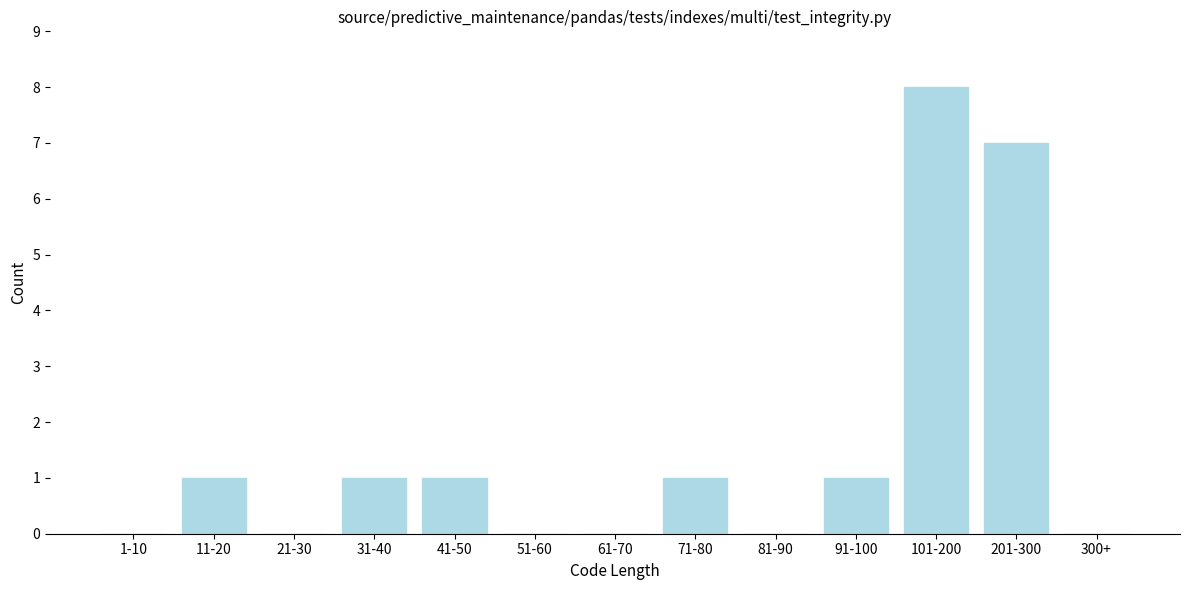

Reading right to left, what are all the values shown in this chart?

300+=0	201-300=7	101-200=8	91-100=1	81-90=0	71-80=1	61-70=0	51-60=0	41-50=1	31-40=1	21-30=0	11-20=1	1-10=0